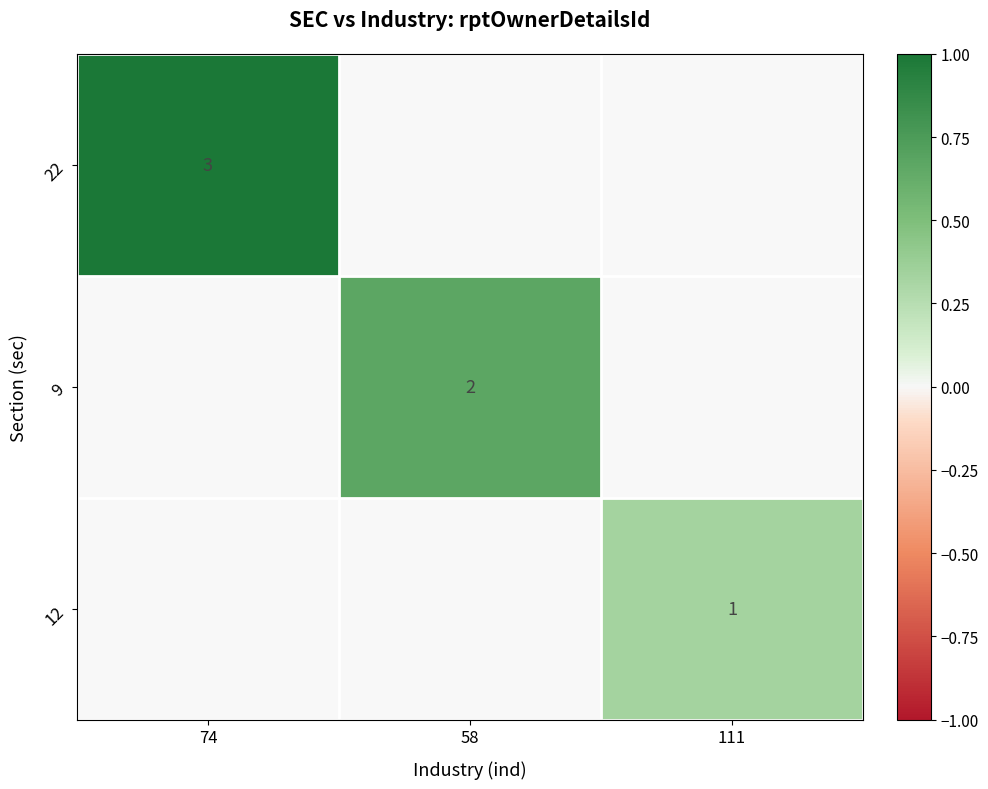

At how many categories does at least one series exceed 0?

3